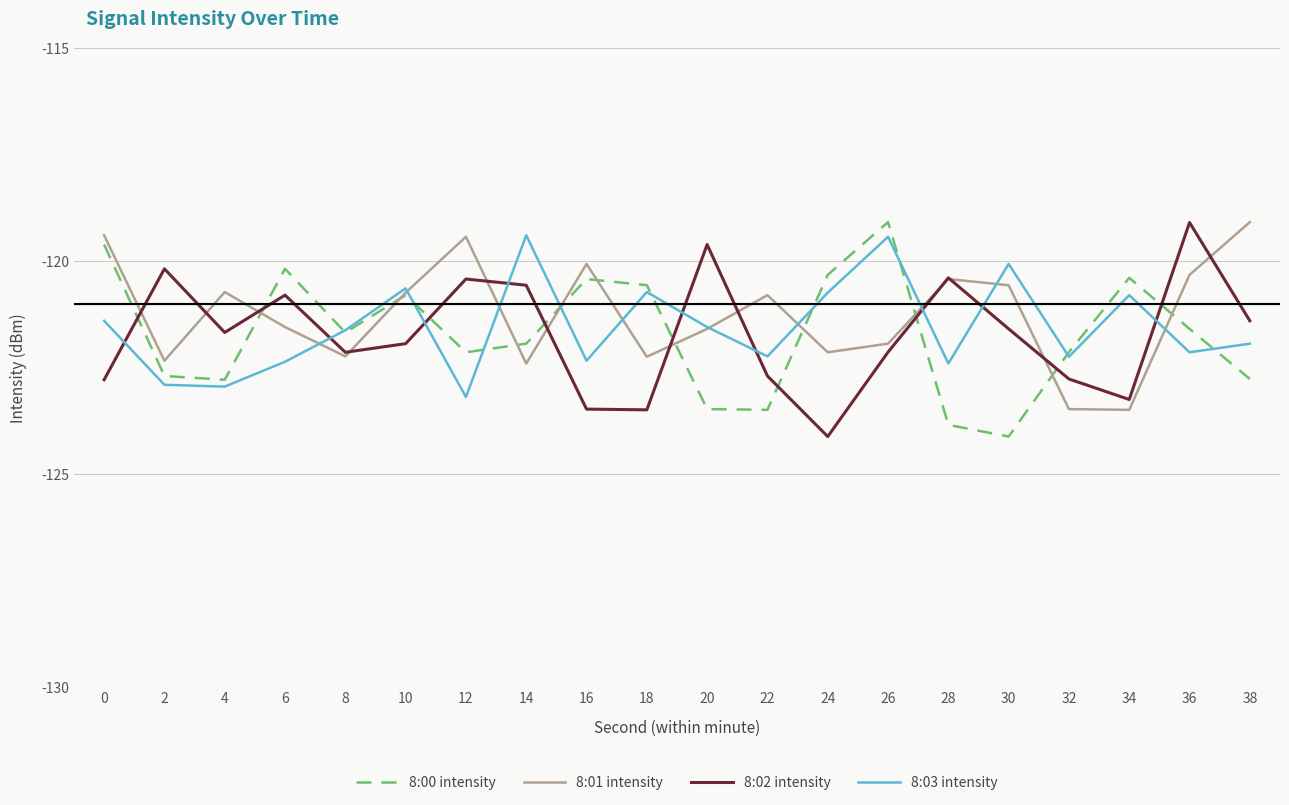

Is it true that 8:00 intensity equals -27.6 at 8?

False